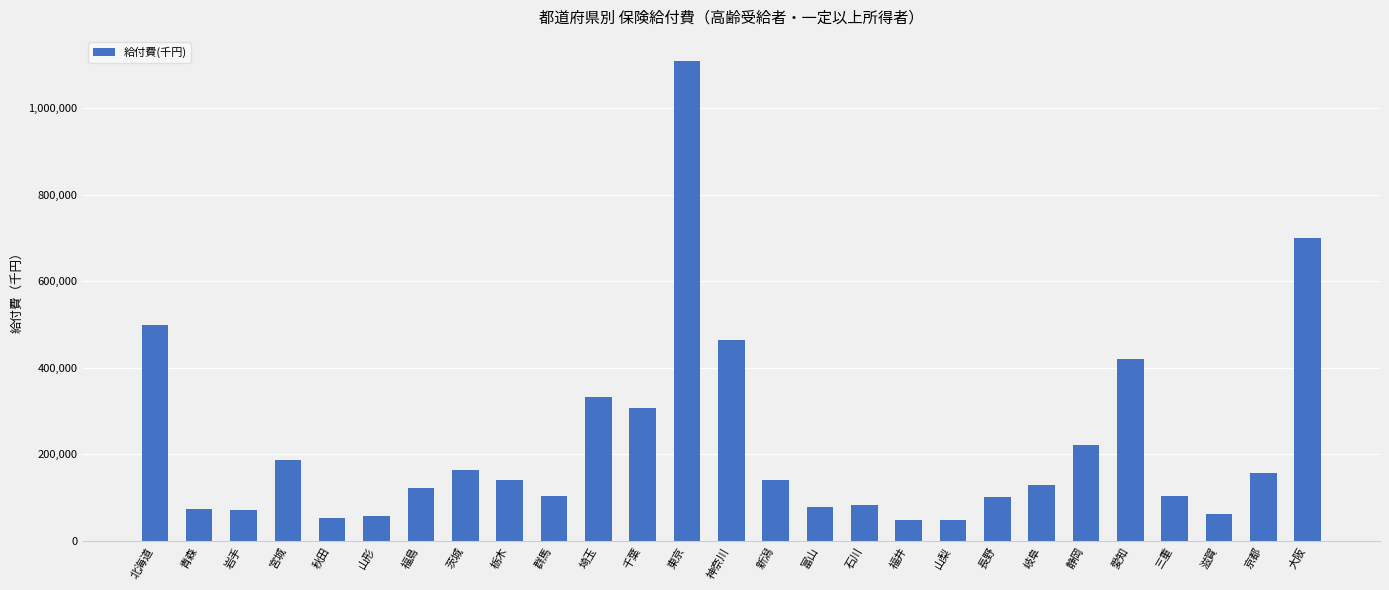

What is the change in value from 福井 to 大阪?

+651693.2